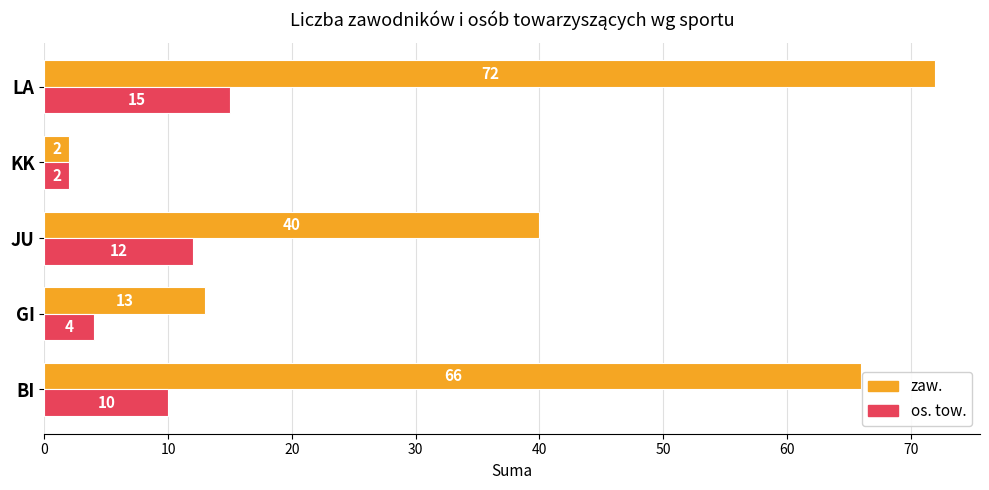

Is the value of zaw. at GI greater than the value of os. tow. at LA?

No